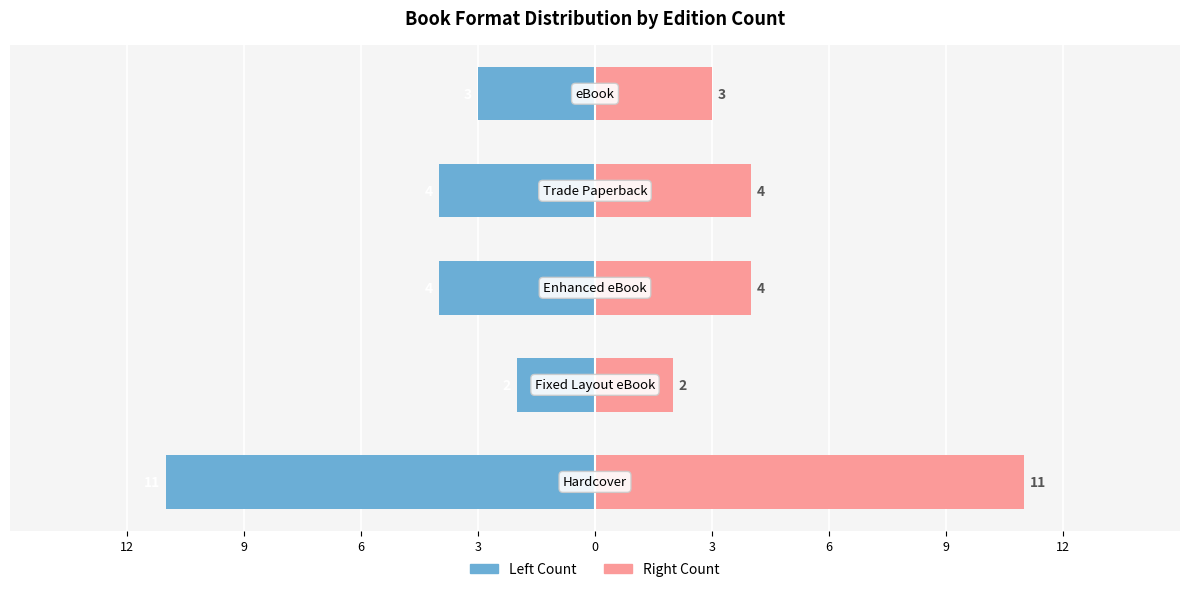

How many groups of bars are there?

5